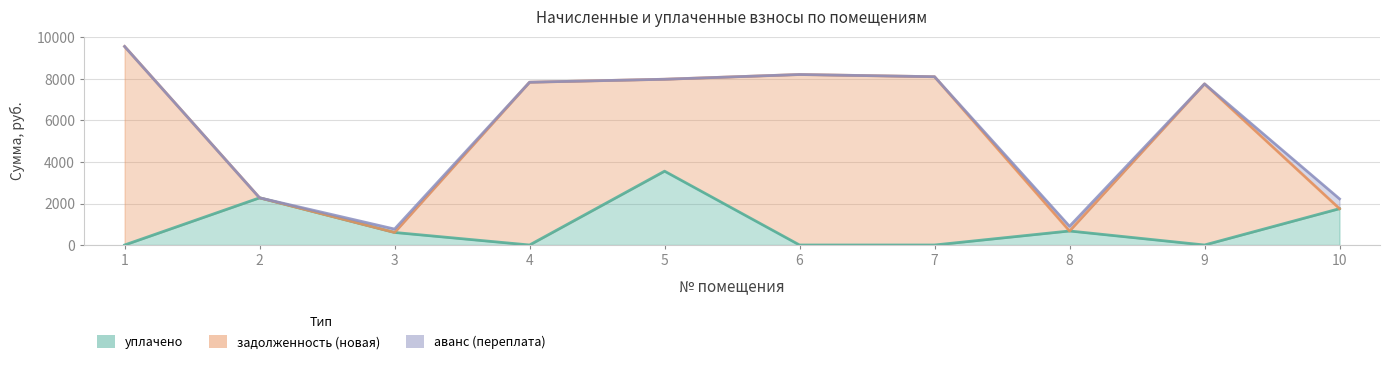

Is it true that аванс (переплата) equals 397.4 at 8?

False